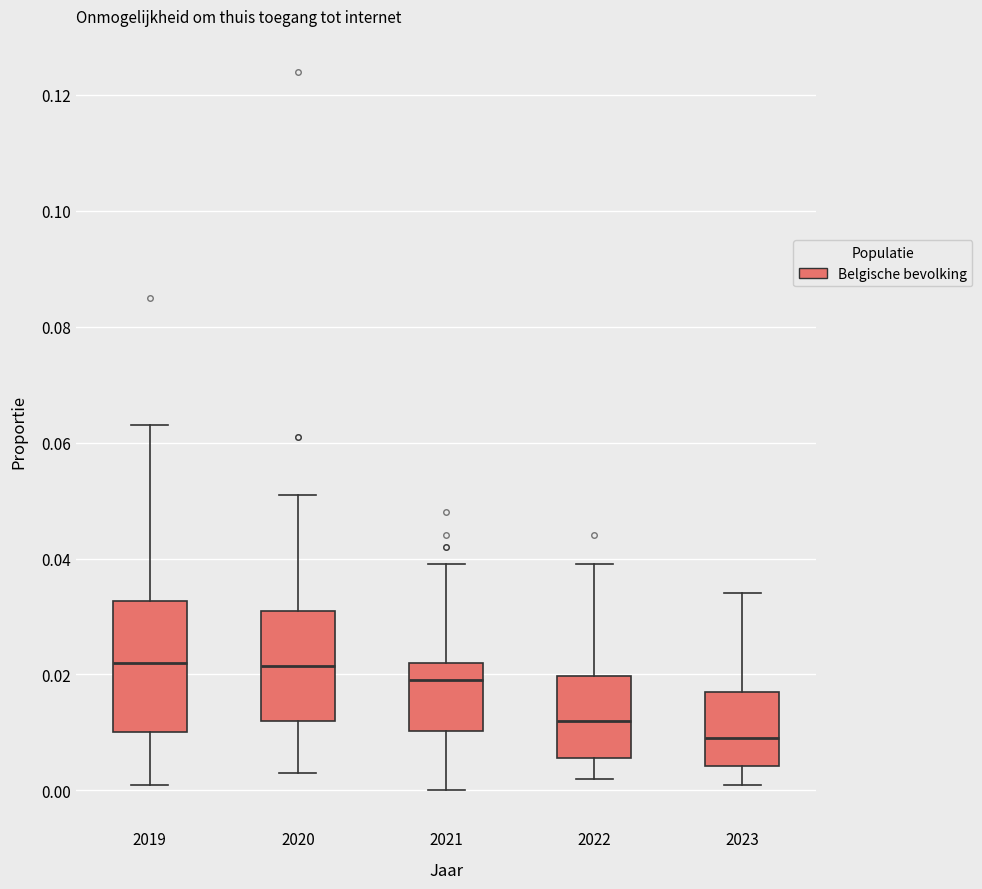

Reading left to right, transcribe this box plot: for each box, give where its median line is, the range the box spans, and where its two whiskers end, as read against the y-axis. The values are not printed on the chart, so give them approximately, as read against the axis.

2019: median 0.022, box 0.010 to 0.032, whiskers 0.002 to 0.064
2020: median 0.022, box 0.012 to 0.032, whiskers 0.004 to 0.052
2021: median 0.020, box 0.010 to 0.022, whiskers 0.000 to 0.040
2022: median 0.012, box 0.006 to 0.020, whiskers 0.002 to 0.040
2023: median 0.010, box 0.004 to 0.018, whiskers 0.002 to 0.034